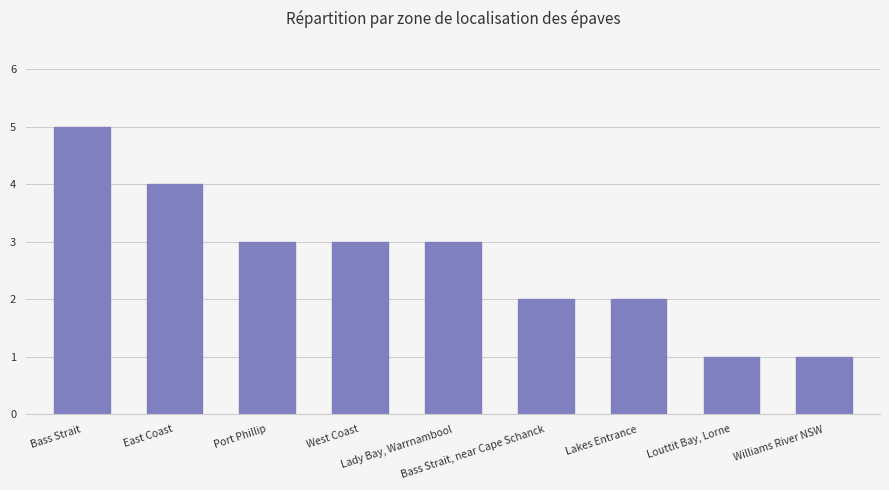

True or false: the data shows 2 at Lakes Entrance.

True